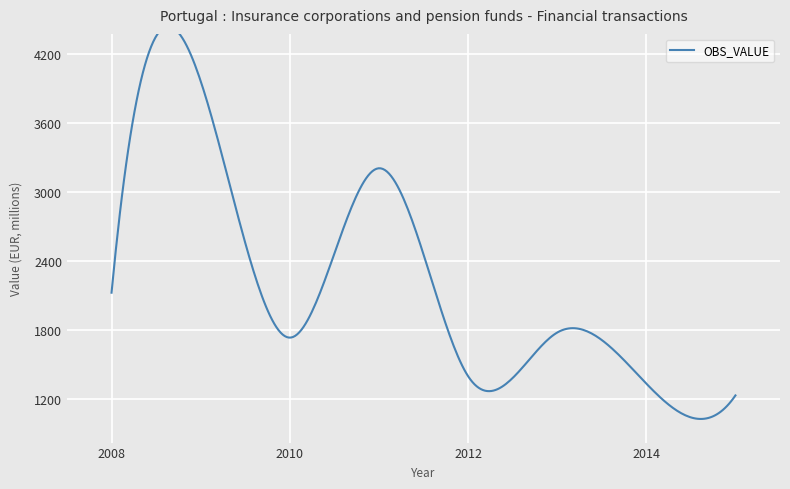

How many lines are shown in the chart?

1